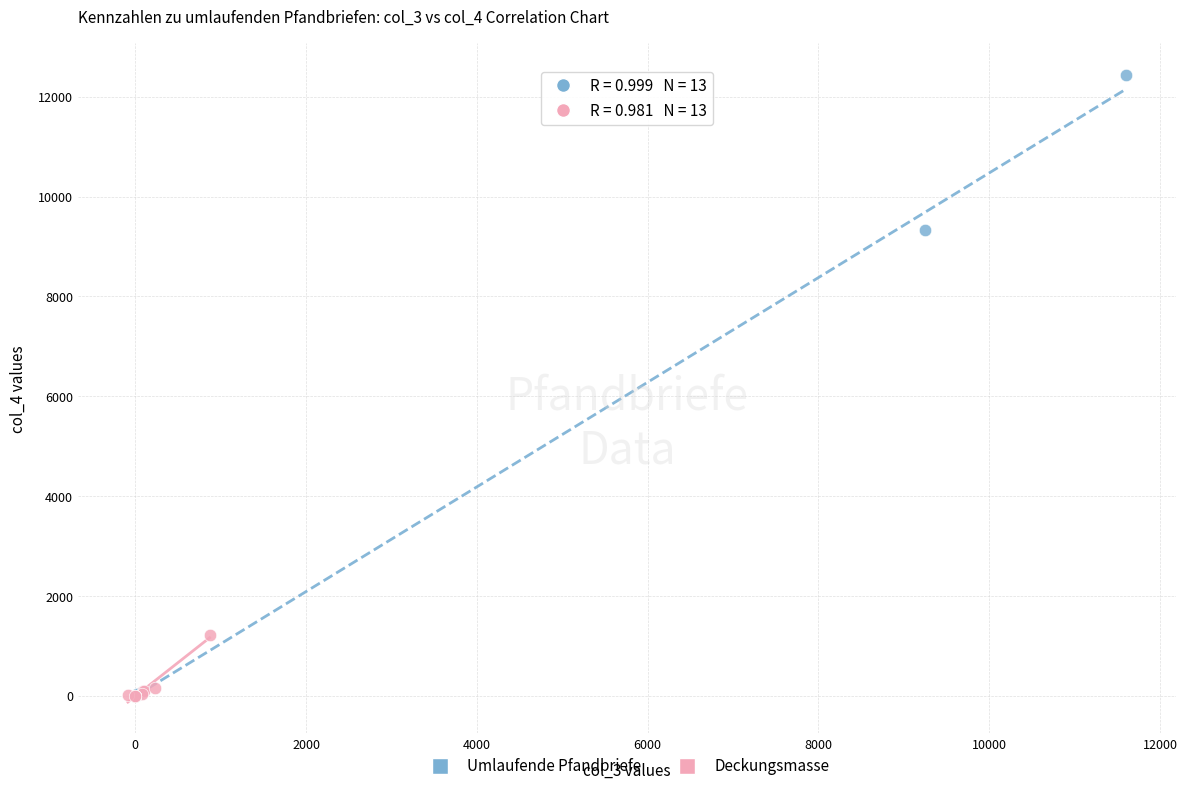

Which series has the largest Y range (max minus min)?

Umlaufende Pfandbriefe